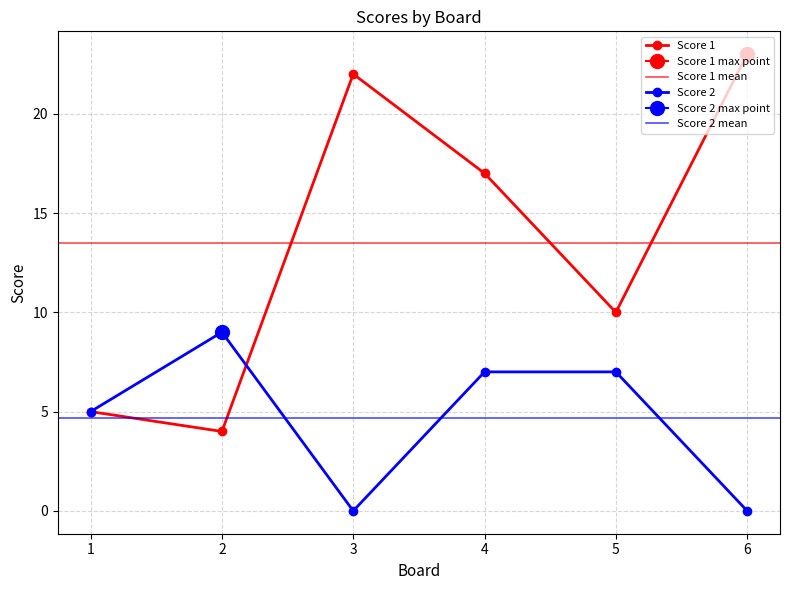

Is it true that Score 1 equals 41 at 6?

False